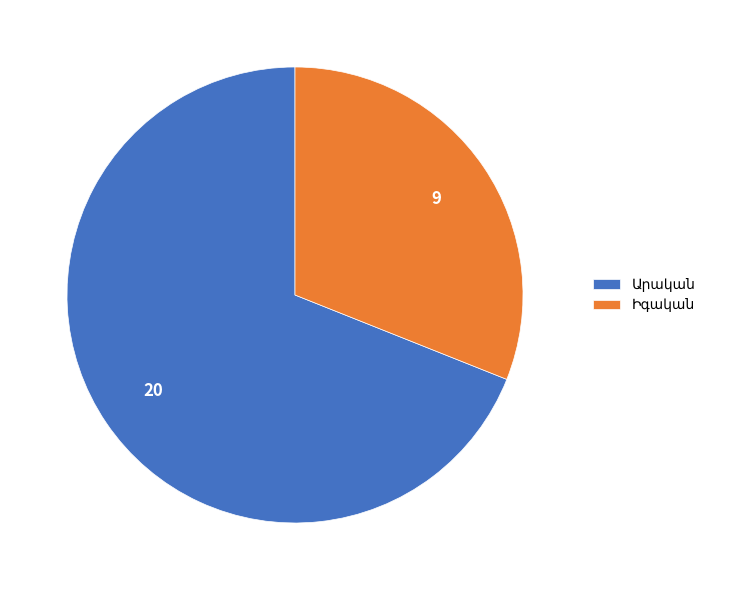

Does any single category account for the majority?

Yes